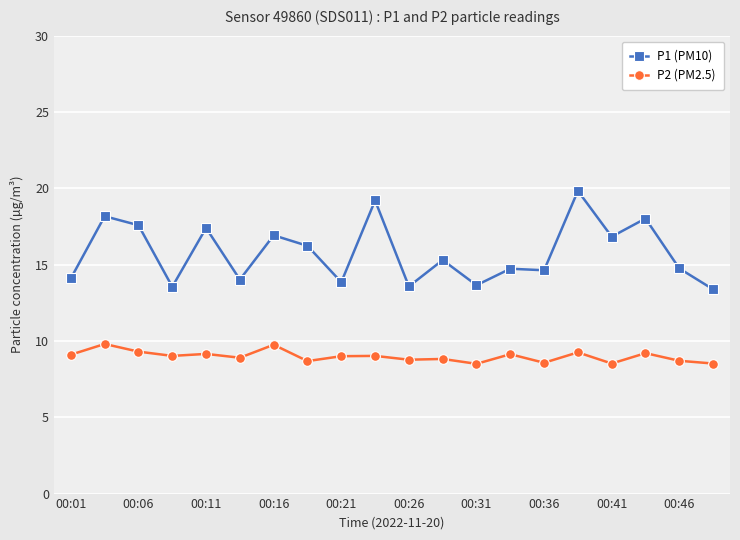

What is the value of the P1 (PM10) point at the 14th from the left?

14.7